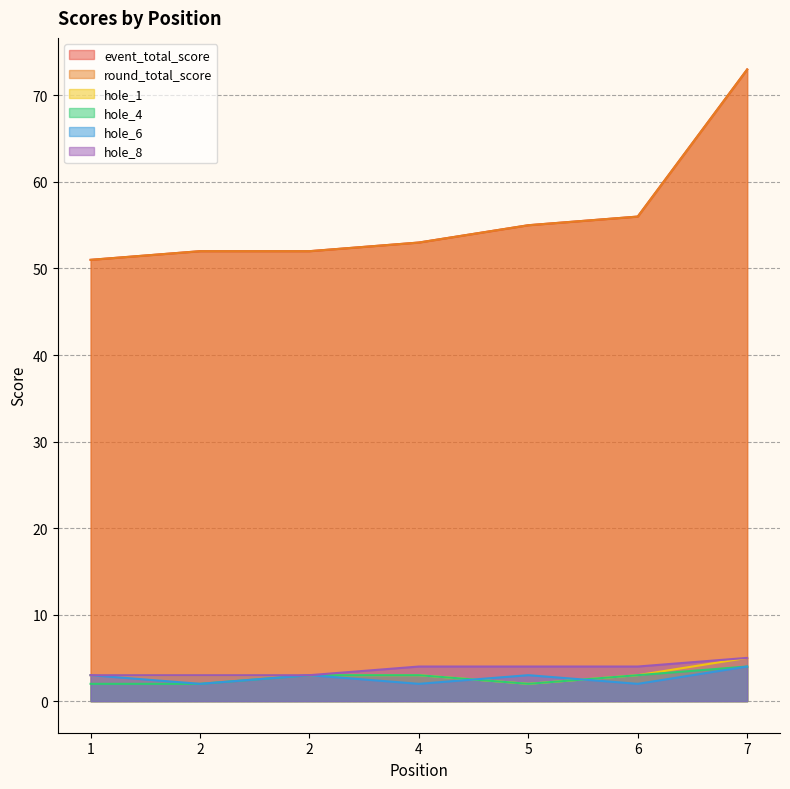

Reading left to right, extract all data points from this chart.

event_total_score: 1=51	2=52	2=52	4=53	5=55	6=56	7=73
round_total_score: 1=51	2=52	2=52	4=53	5=55	6=56	7=73
hole_1: 1=3	2=3	2=3	4=3	5=2	6=3	7=5
hole_4: 1=2	2=2	2=3	4=3	5=2	6=3	7=4
hole_6: 1=3	2=2	2=3	4=2	5=3	6=2	7=4
hole_8: 1=3	2=3	2=3	4=4	5=4	6=4	7=5